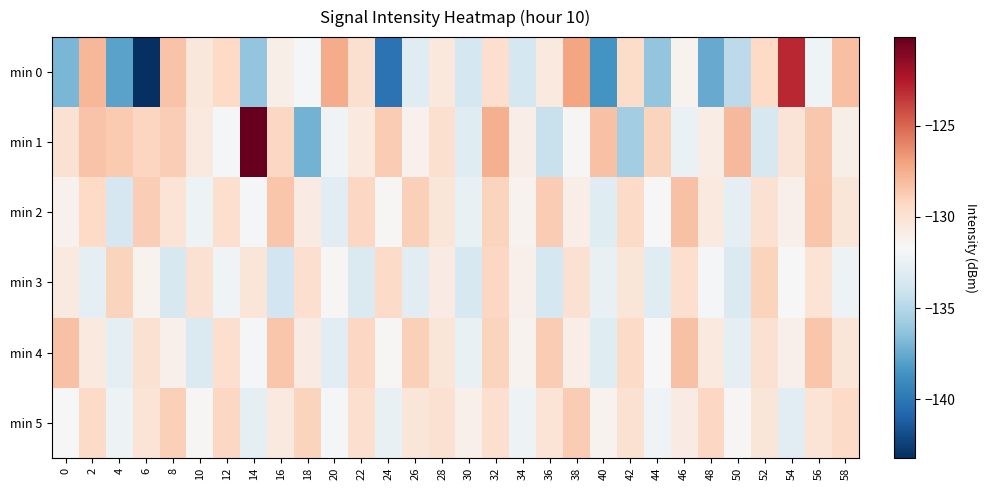

Reading left to right, list all the values displayed in this chart.

min 0: 0=-137.0	2=-127.9	4=-137.8	6=-143.2	8=-128.4	10=-130.3	12=-129.4	14=-136.2	16=-131.0	18=-131.9	20=-127.4	22=-129.8	24=-140.2	26=-133.1	28=-130.4	30=-133.7	32=-129.7	34=-133.7	36=-130.5	38=-127.1	40=-138.6	42=-129.6	44=-136.2	46=-131.2	48=-137.5	50=-134.6	52=-129.3	54=-123.0	56=-132.1	58=-128.2
min 1: 0=-129.9	2=-128.4	4=-128.6	6=-129.2	8=-128.8	10=-130.6	12=-131.9	14=-120.1	16=-129.3	18=-137.1	20=-132.1	22=-130.5	24=-128.7	26=-131.2	28=-129.8	30=-133.1	32=-127.6	34=-130.9	36=-134.2	38=-131.5	40=-128.3	42=-135.7	44=-129.1	46=-132.4	48=-130.8	50=-127.9	52=-133.5	54=-130.2	56=-128.6	58=-131.0
min 2: 0=-131.2	2=-129.4	4=-133.6	6=-128.8	8=-130.1	10=-132.3	12=-129.7	14=-131.9	16=-128.5	18=-130.7	20=-132.9	22=-129.3	24=-131.5	26=-128.9	28=-130.3	30=-132.5	32=-129.1	34=-131.3	36=-128.7	38=-130.9	40=-133.1	42=-129.5	44=-131.7	46=-128.3	48=-130.5	50=-132.7	52=-129.9	54=-131.1	56=-128.5	58=-130.3
min 3: 0=-130.5	2=-132.7	4=-129.1	6=-131.3	8=-133.5	10=-129.9	12=-132.1	14=-130.3	16=-133.9	18=-129.7	20=-131.5	22=-133.3	24=-129.5	26=-132.9	28=-130.7	30=-133.5	32=-129.3	34=-131.1	36=-133.7	38=-129.9	40=-132.5	42=-130.3	44=-133.1	46=-129.7	48=-131.9	50=-133.3	52=-129.1	54=-131.7	56=-130.1	58=-132.3
min 4: 0=-128.3	2=-130.5	4=-132.7	6=-129.9	8=-131.1	10=-133.3	12=-129.7	14=-131.9	16=-128.5	18=-130.7	20=-132.9	22=-129.3	24=-131.5	26=-128.9	28=-130.3	30=-132.5	32=-129.1	34=-131.3	36=-128.7	38=-130.9	40=-133.1	42=-129.5	44=-131.7	46=-128.3	48=-130.5	50=-132.7	52=-129.9	54=-131.1	56=-128.5	58=-130.3
min 5: 0=-131.7	2=-129.5	4=-132.3	6=-130.1	8=-128.9	10=-131.5	12=-129.3	14=-132.7	16=-130.5	18=-129.1	20=-131.9	22=-129.7	24=-132.5	26=-130.3	28=-129.9	30=-131.1	32=-129.7	34=-132.3	36=-130.1	38=-128.7	40=-131.3	42=-129.9	44=-132.1	46=-130.7	48=-129.3	50=-131.5	52=-130.3	54=-132.9	56=-130.1	58=-129.5